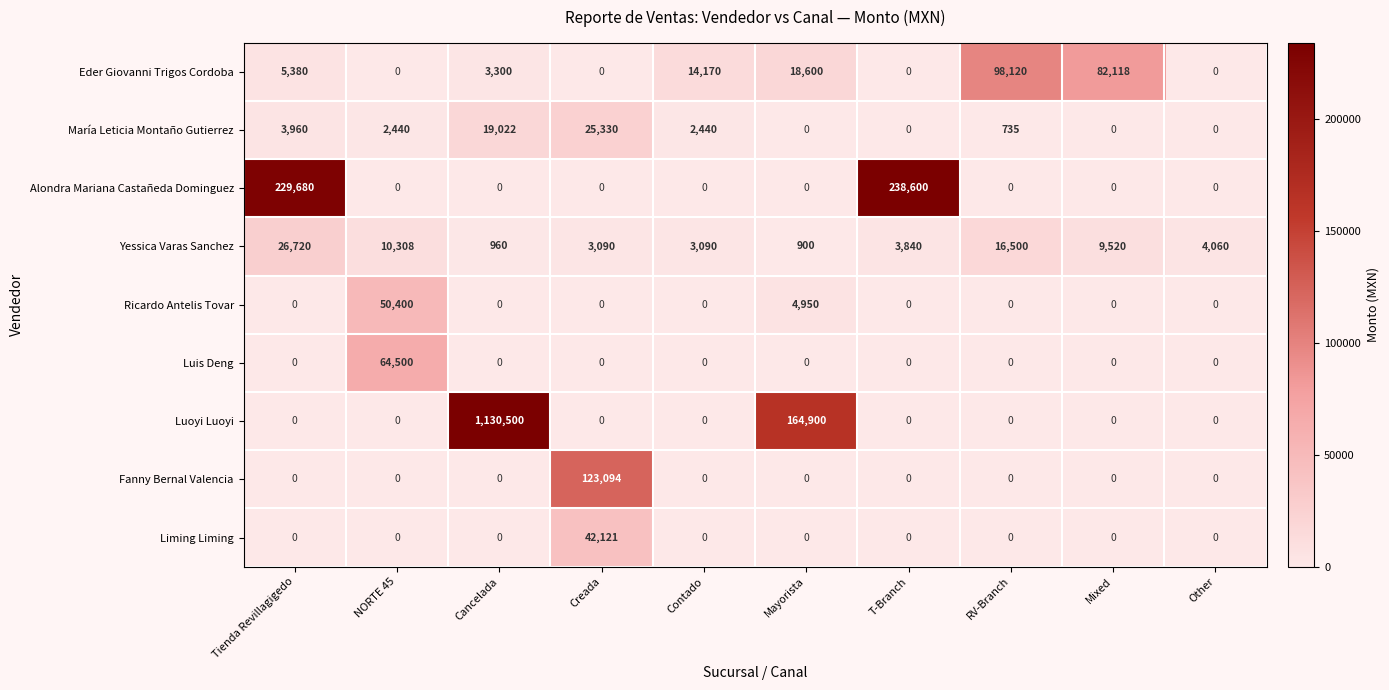

Count the number of data series in this chart.

9